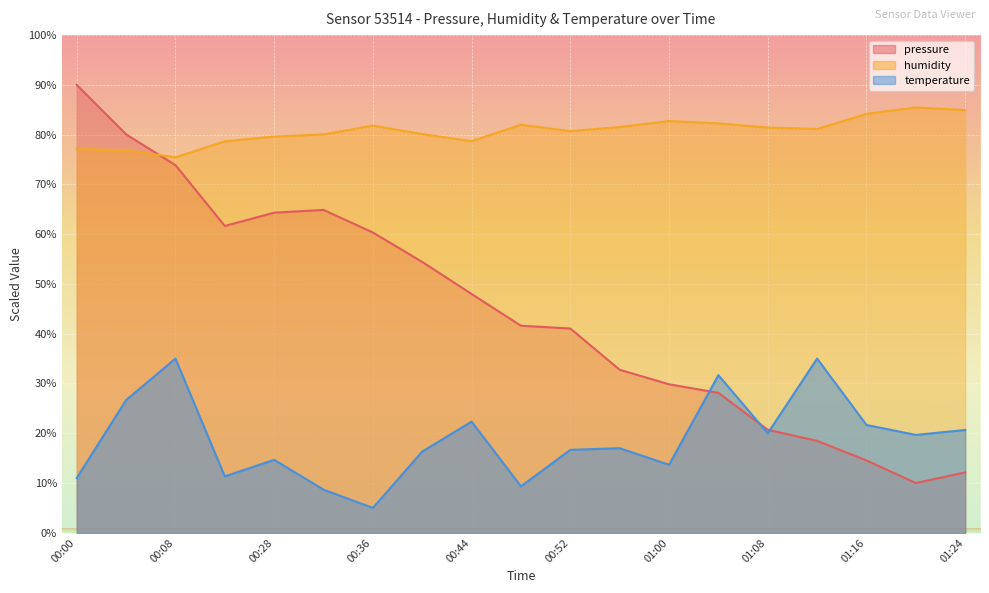

What value does the temperature series have at 01:24?

20.7